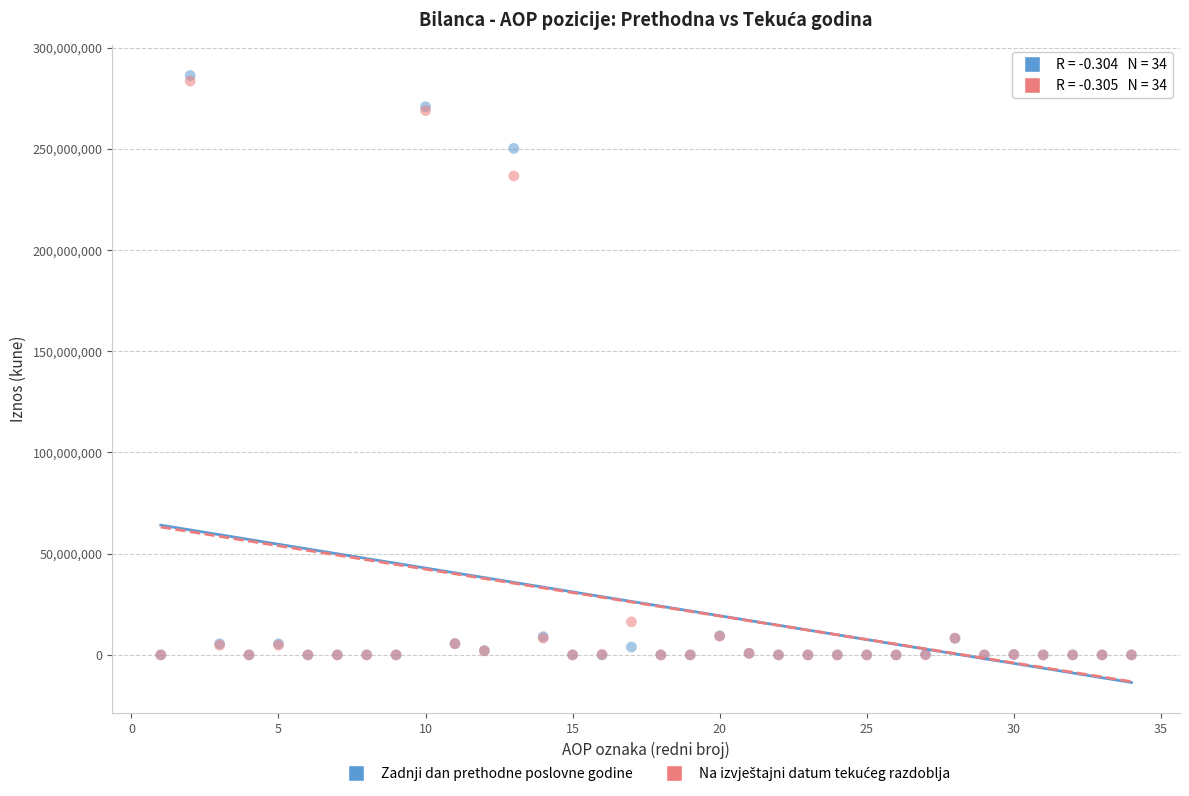

In the Zadnji dan prethodne poslovne godine series, what Y value is closest to 143106794?

250198863